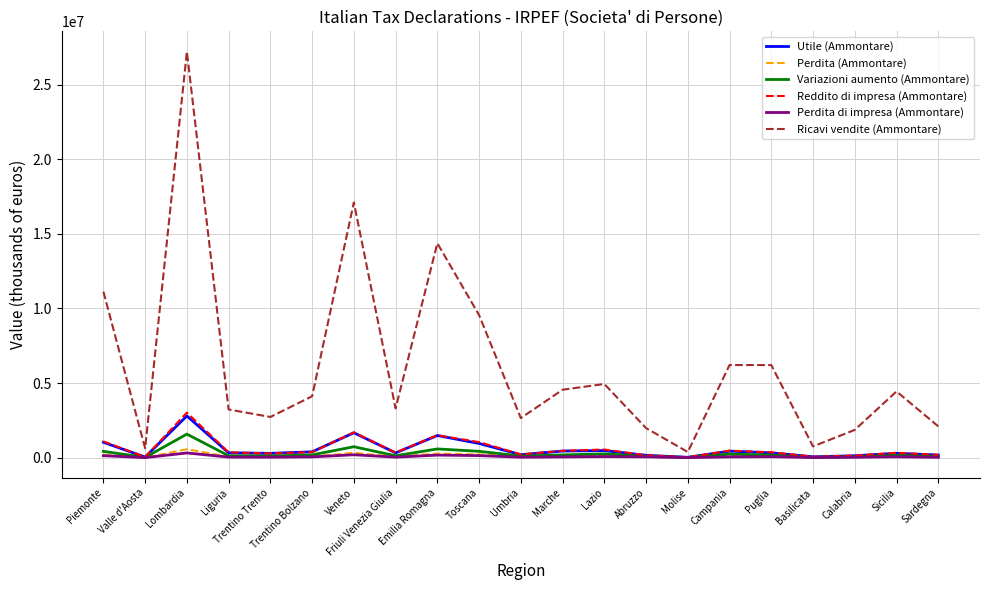

Is this an area chart (filled region under the line)?

No